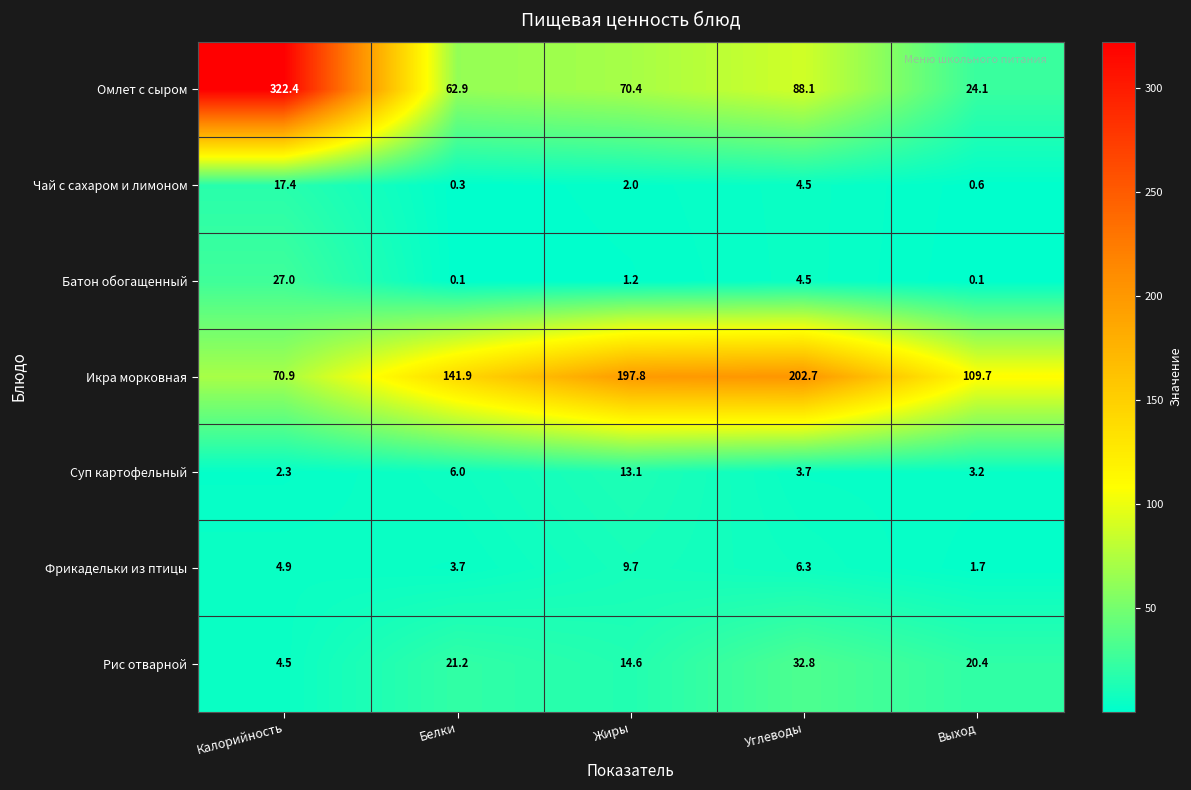

What is the difference between the highest and lowest values at Жиры?

196.6